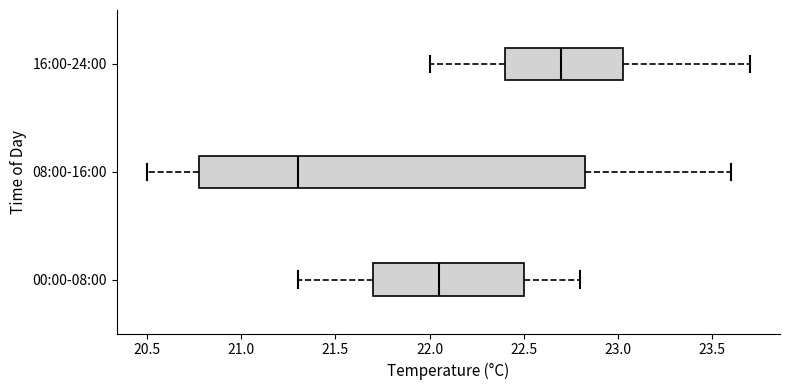

Reading bottom to top, read every box against the x-axis: the position of its median line, the range the box covers, and the ends of its whiskers. The values are not printed on the chart, so give them approximately, as read against the axis.

00:00-08:00: median 22.05, box 21.70 to 22.50, whiskers 21.30 to 22.80
08:00-16:00: median 21.30, box 20.80 to 22.85, whiskers 20.50 to 23.60
16:00-24:00: median 22.70, box 22.40 to 23.05, whiskers 22.00 to 23.70